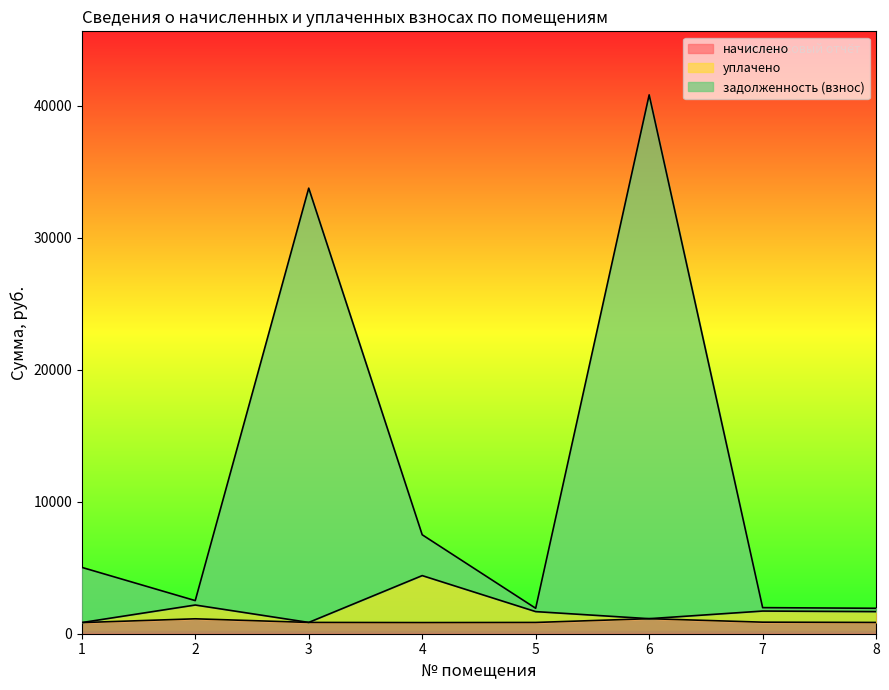

What is the difference between the second highest and minimum values in the уплачено series?

1332.0